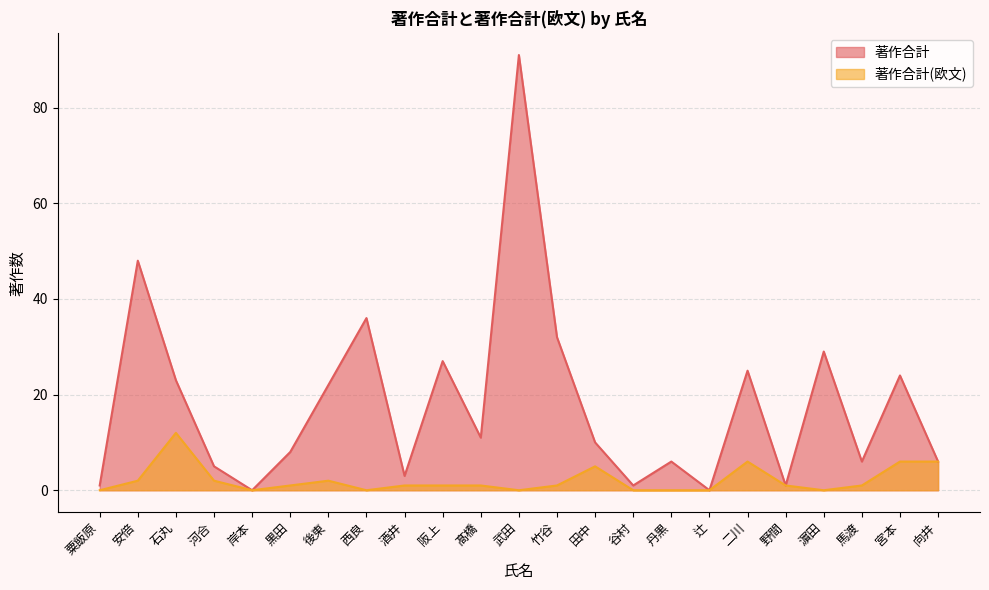

Is it true that 著作合計(欧文) equals -5 at 辻?

False